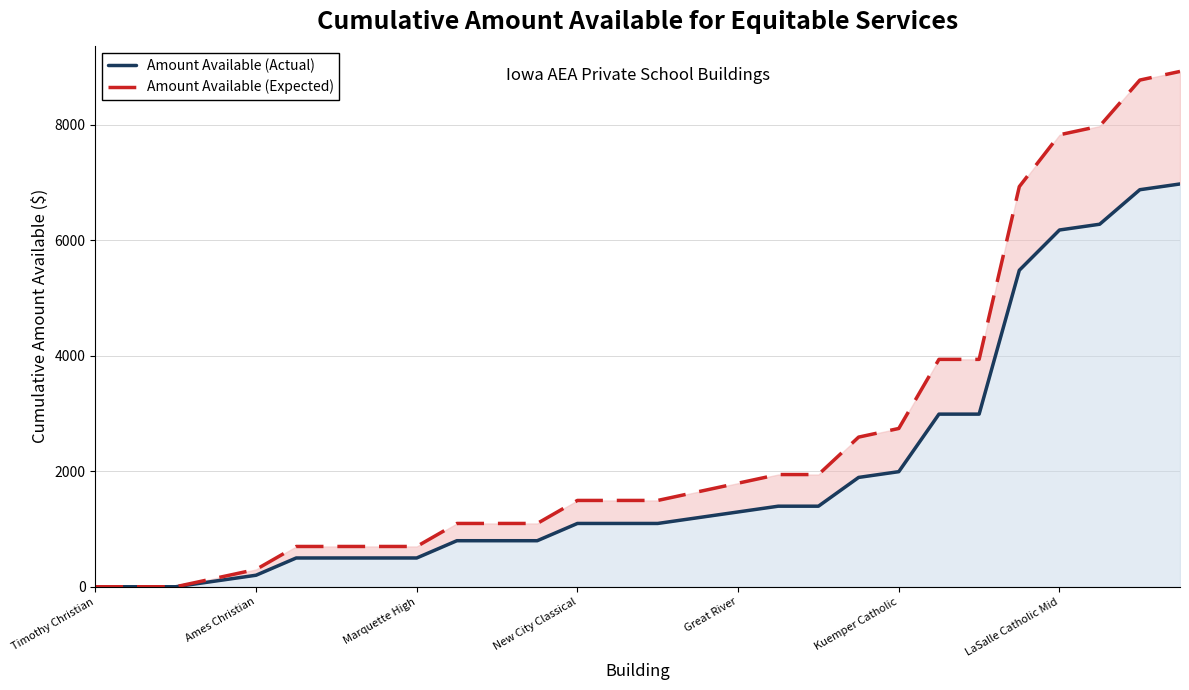

Is the value of Amount Available (Expected) at 15 greater than the value of Amount Available (Actual) at 16?

Yes